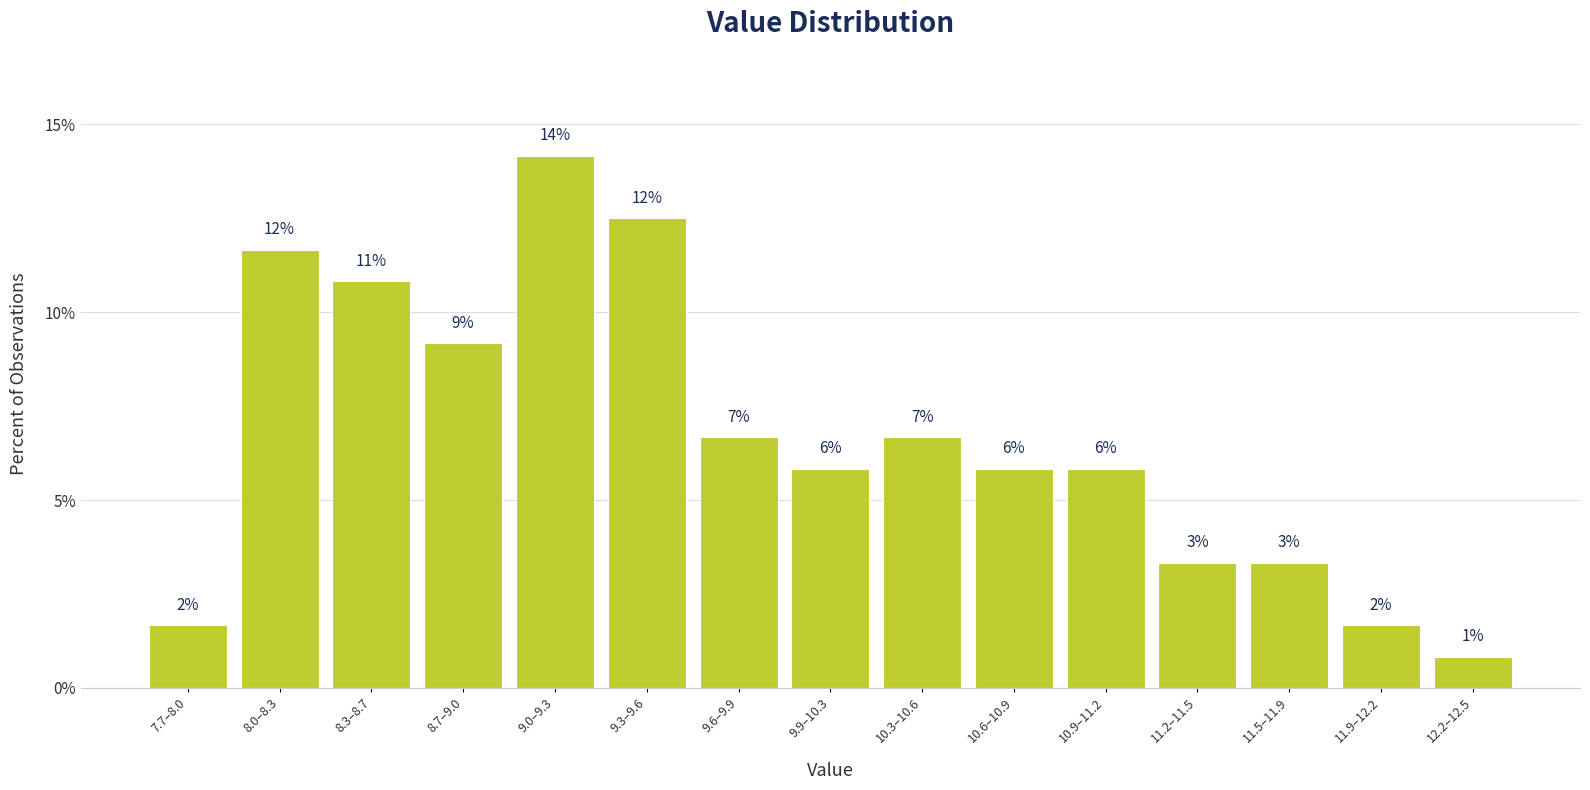

Are the bars horizontal?

No